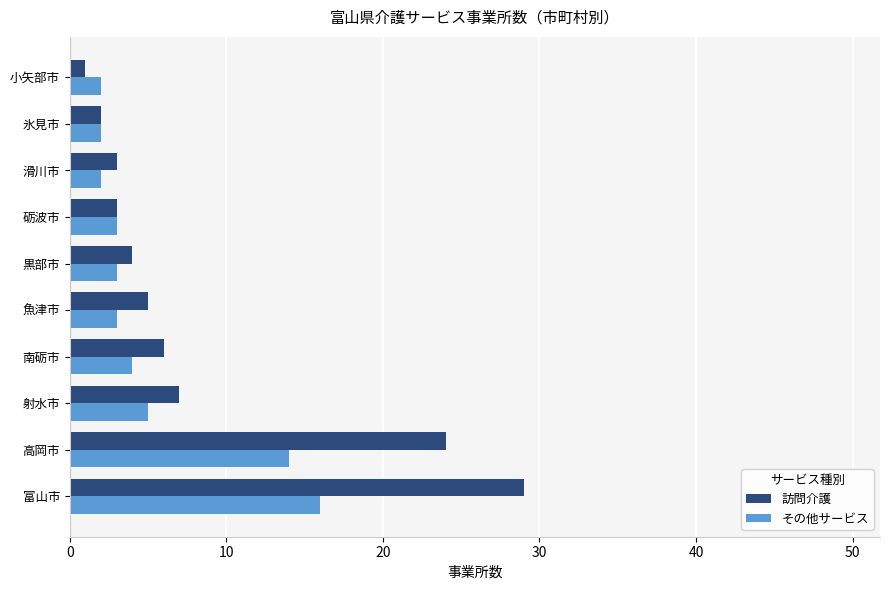

What is the difference between the maximum and minimum values in the 訪問介護 series?

28